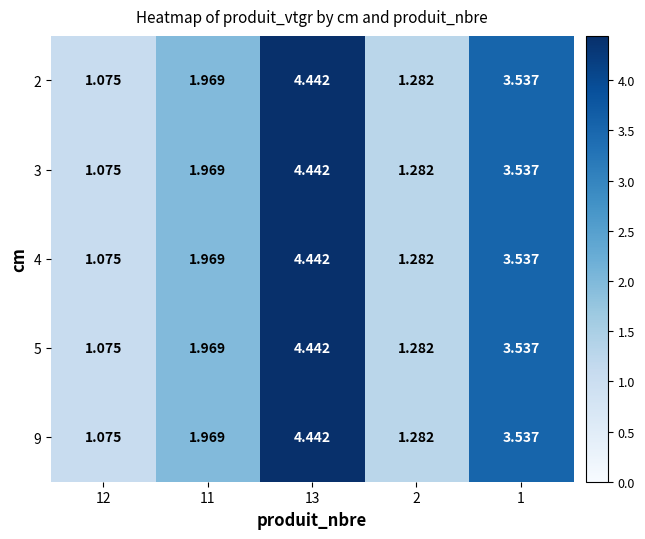

Count the number of categories in the chart.

5